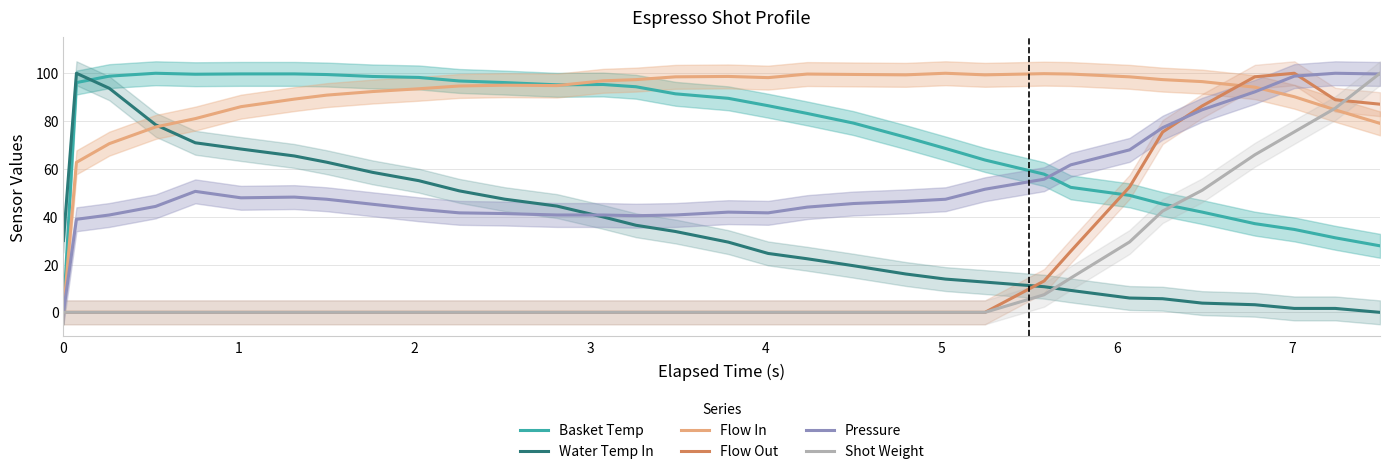

Rank the series by their maximum value, from lowest to highest.

Basket Temp, Water Temp In, Flow In, Flow Out, Pressure, Shot Weight